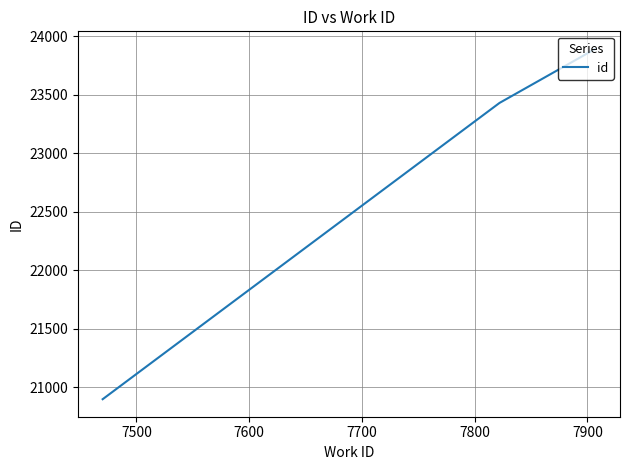

What is the difference between the maximum and minimum values?

2994